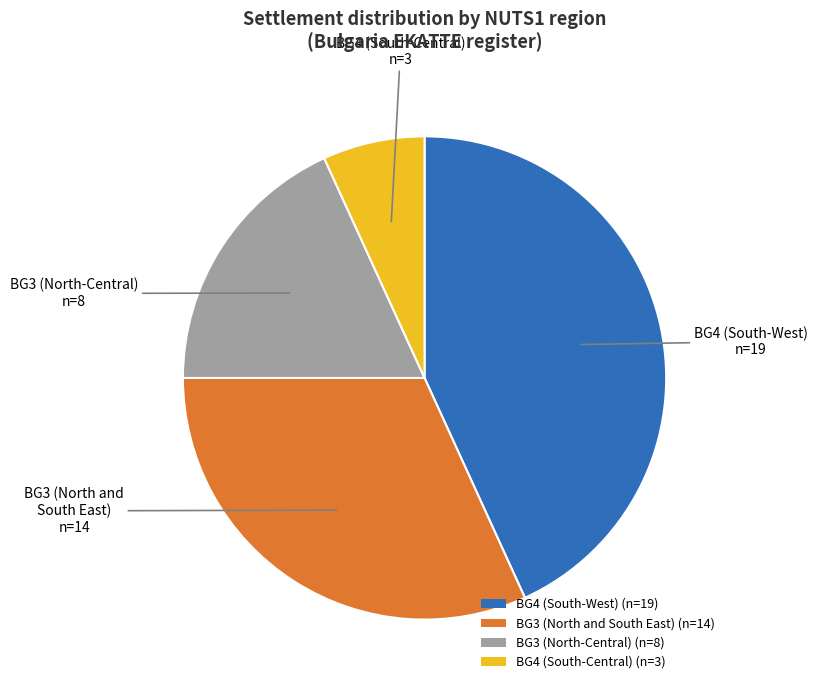

How many segments does this pie chart have?

4